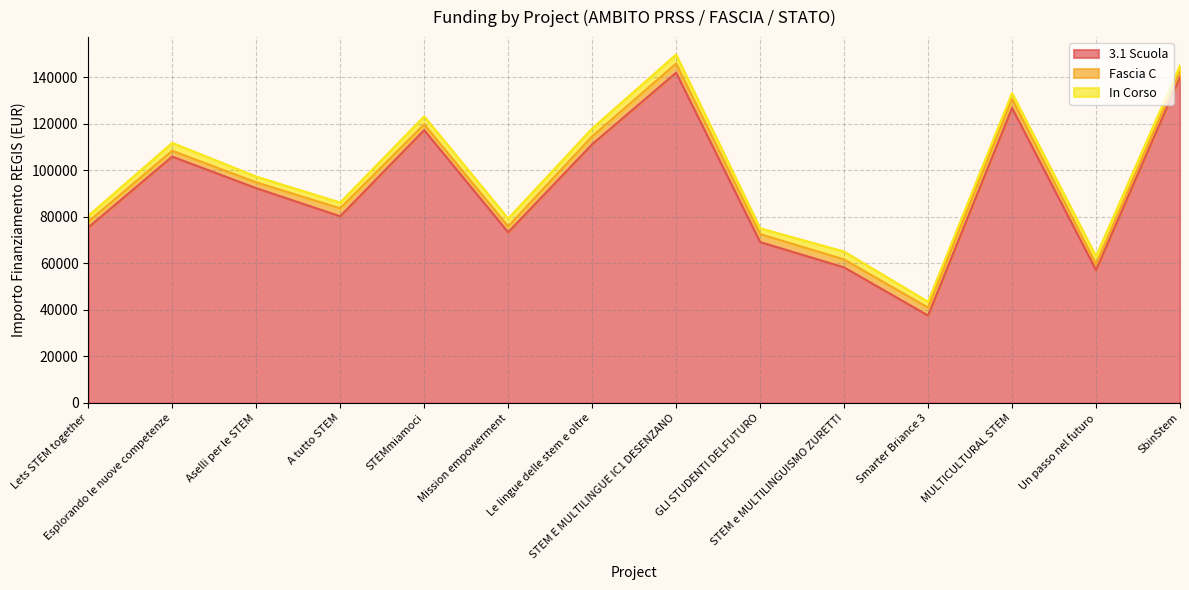

Is it true that Fascia C equals 5428.4 at STEM e MULTILINGUISMO ZURETTI?

False